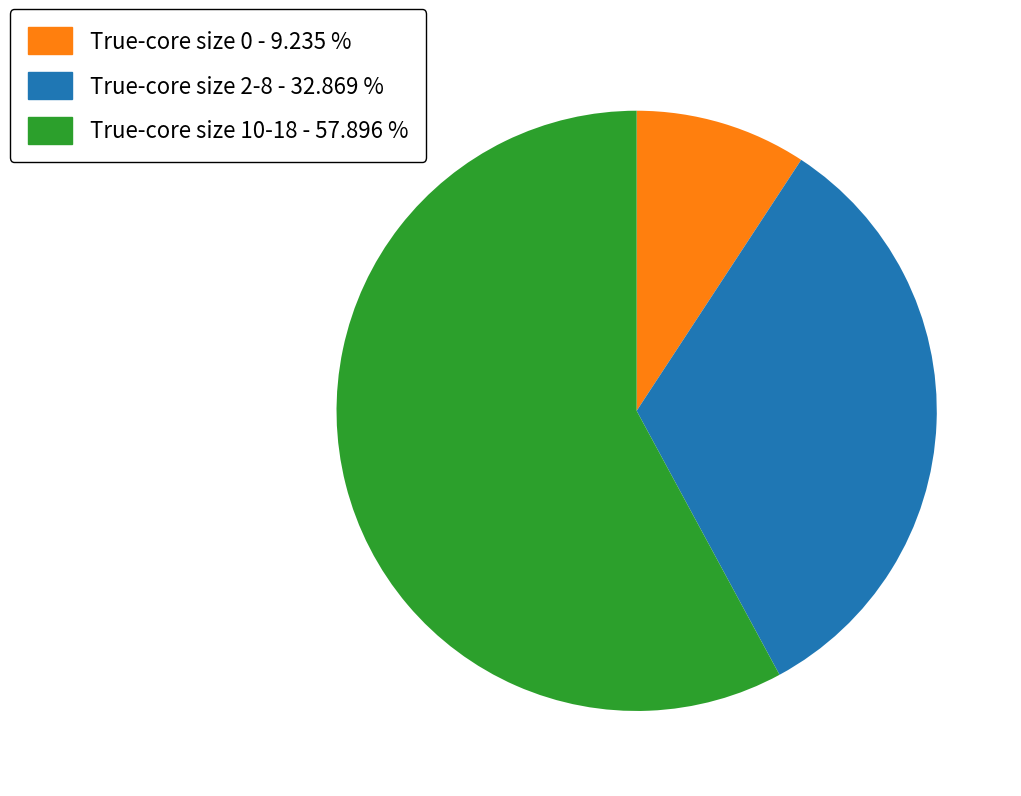

Is there any slice that represents more than half of the pie?

Yes